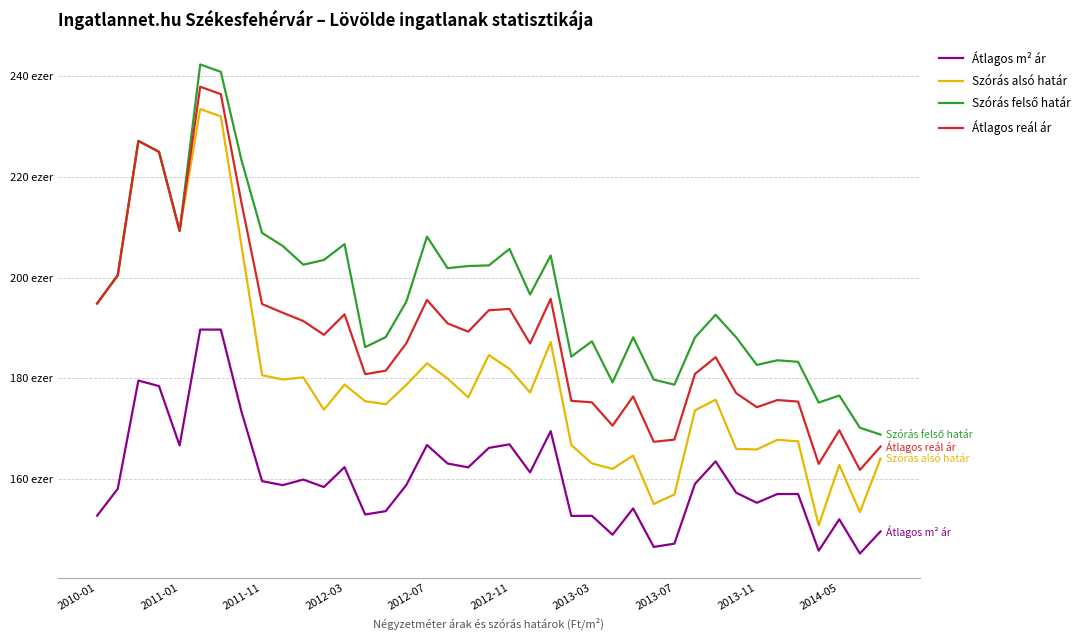

Is this an area chart (filled region under the line)?

No